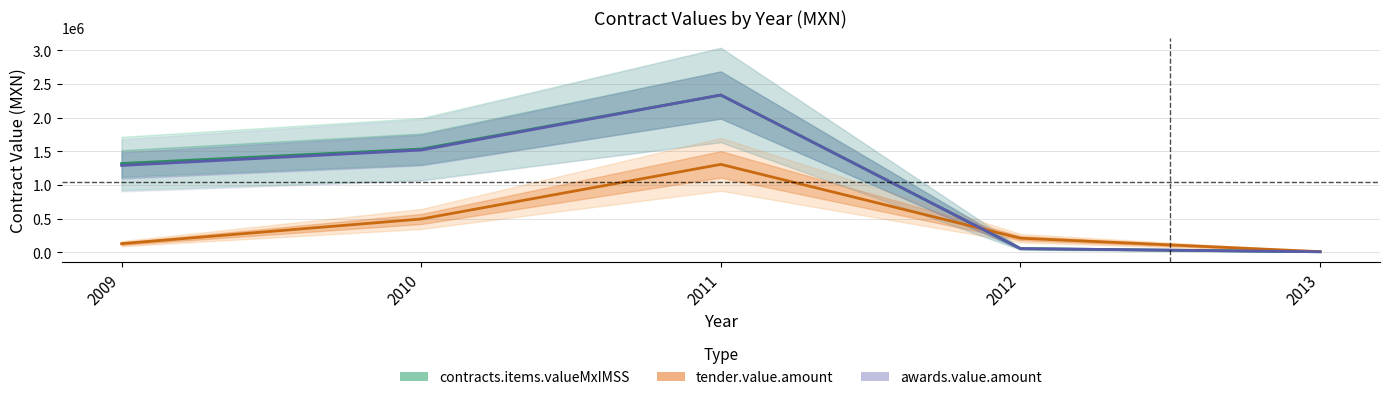

Is the value of awards.value.amount at 2010 greater than the value of tender.value.amount at 2009?

Yes